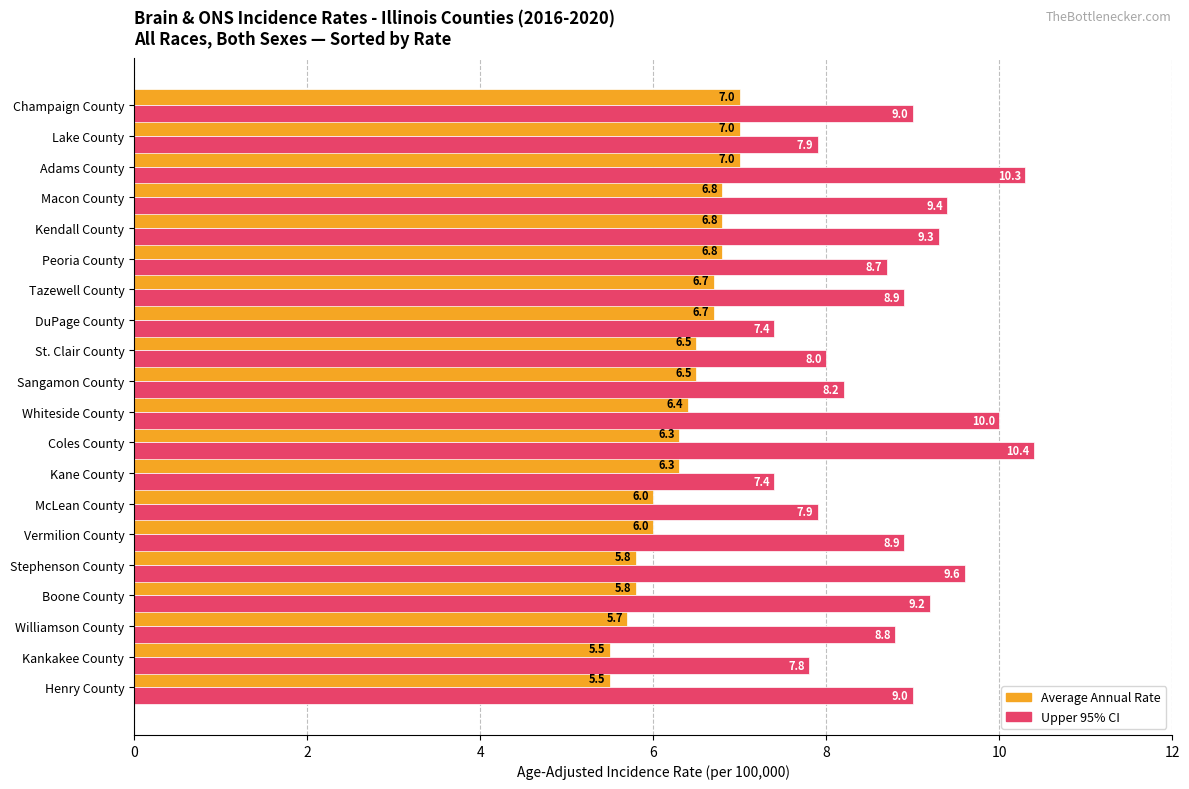

Rank the series by their maximum value, from lowest to highest.

Average Annual Rate, Upper 95% CI